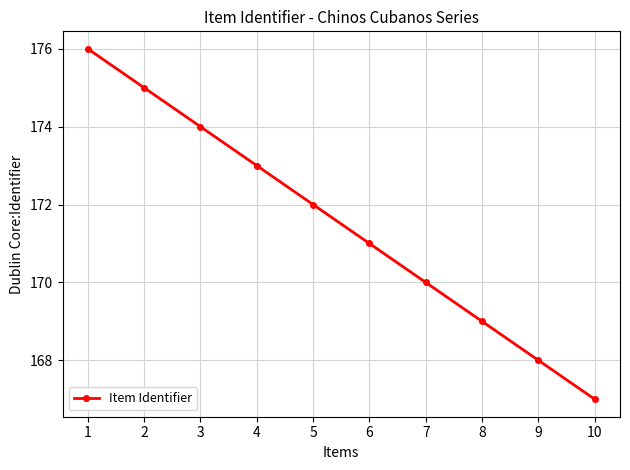

What is the greatest value displayed?

176